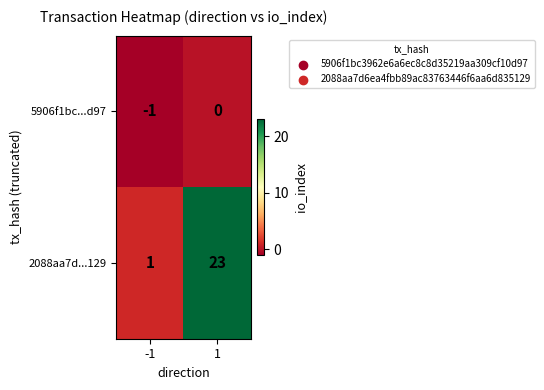

At how many categories does at least one series exceed 12?

1